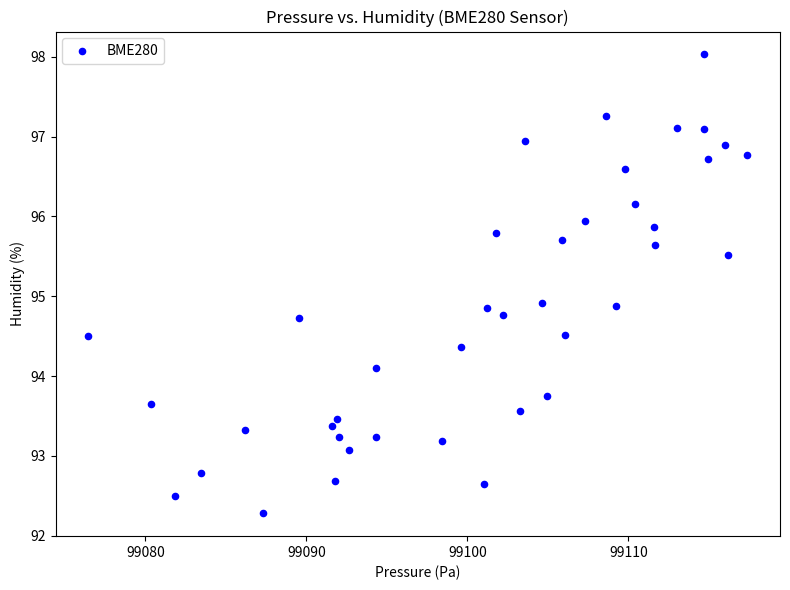

What is the range of X values (max minus min)?

40.9